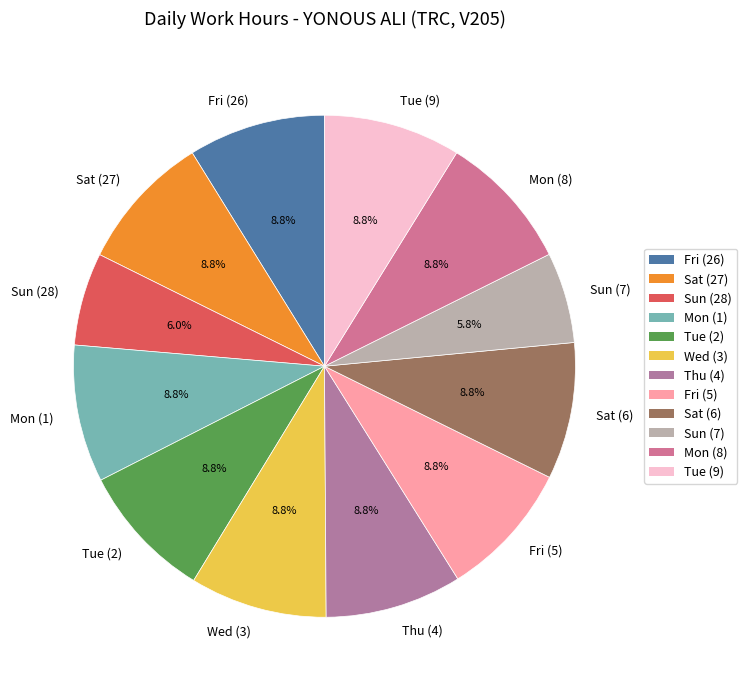

What percentage is the Sun (28) slice, to the nearest percent?

6%